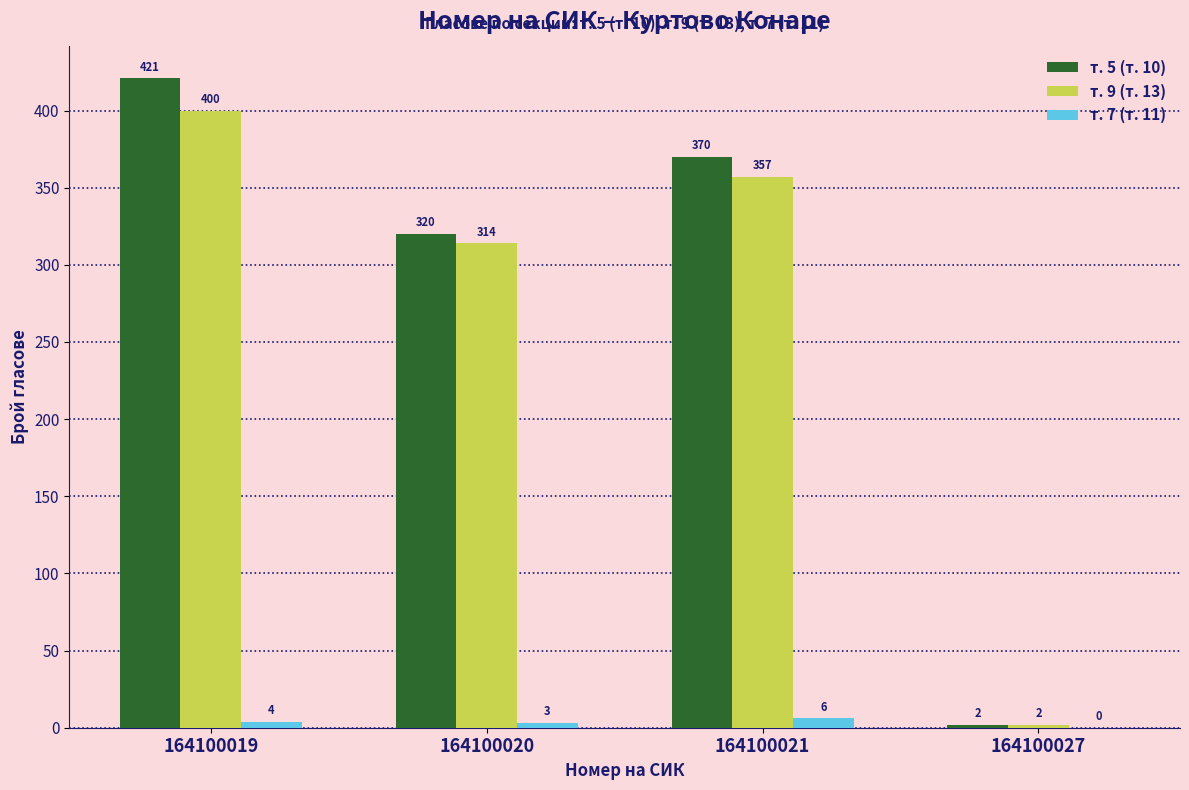

What is the highest value of the т. 9 (т. 13) series?

400